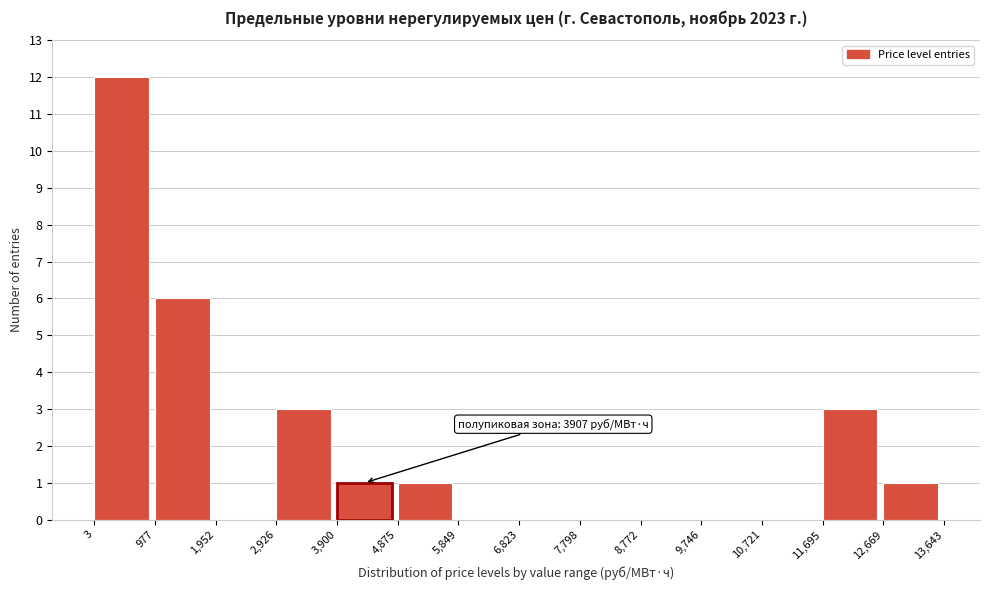

Which range on the x-axis has the tallest bar?

3 to 977